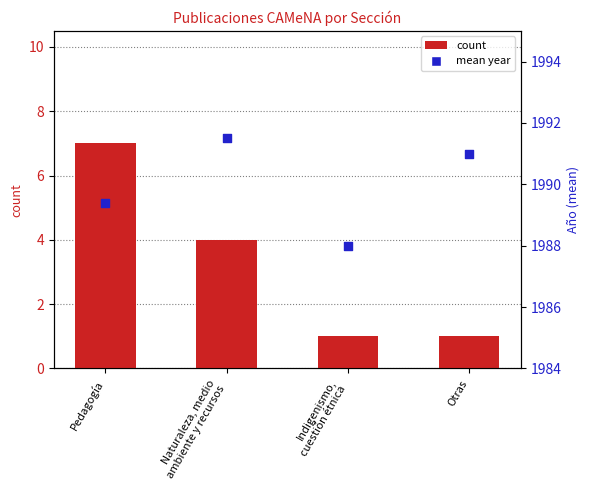

Which series reaches the maximum Y coordinate?

mean year